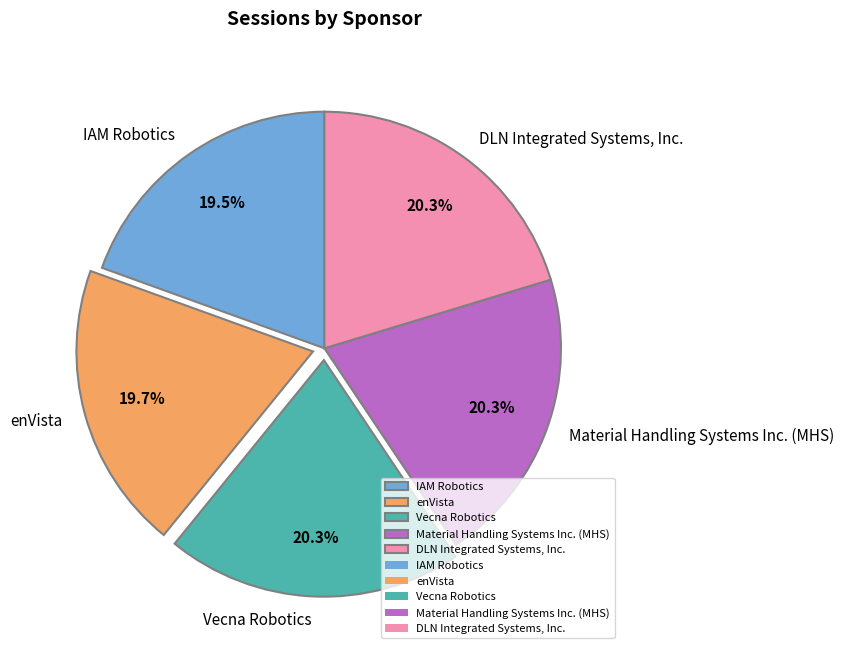

Does IAM Robotics account for over 50% of the chart?

No